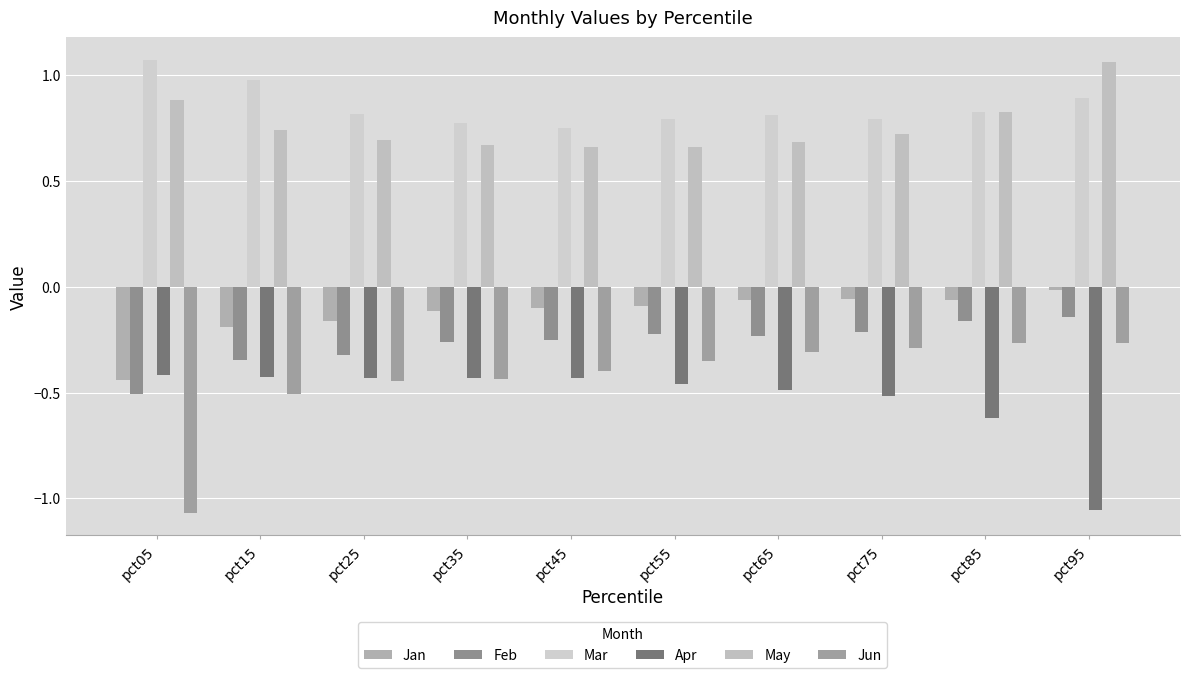

At which category does the chart reach its minimum across all series?

pct05